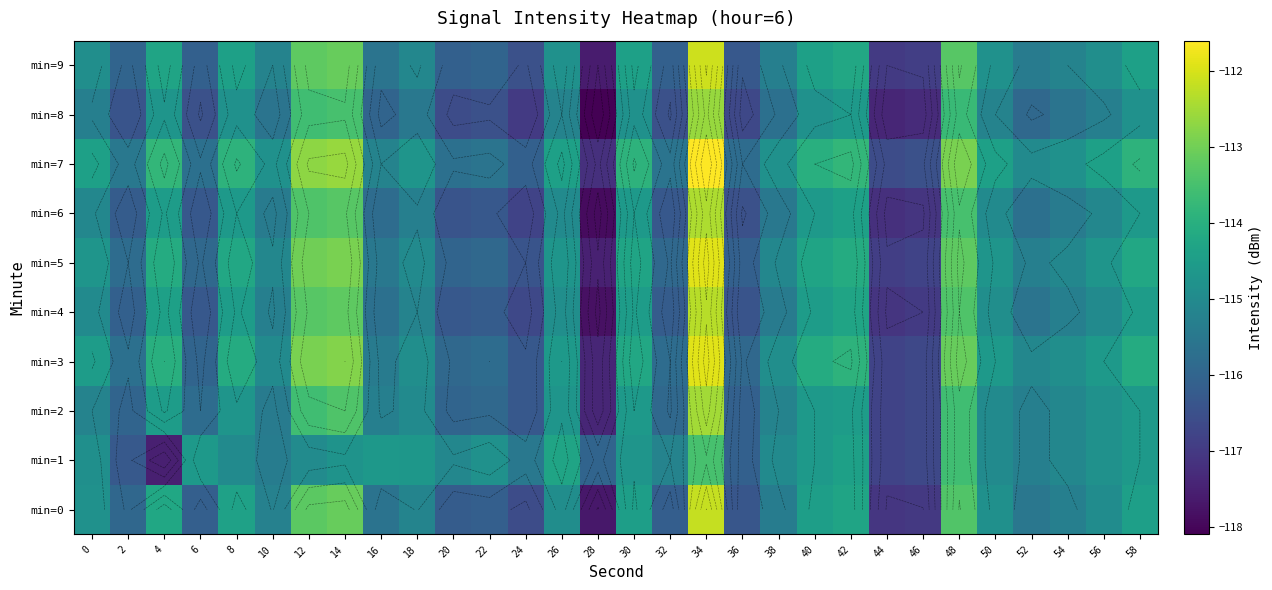

What is the average value of the min=4 series?

-115.2